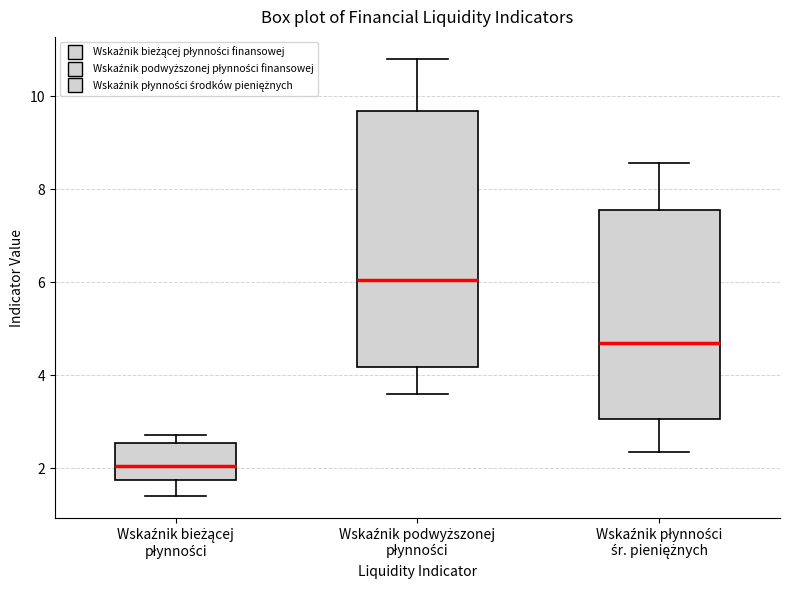

Reading left to right, read every box against the y-axis: the position of its median line, the range the box covers, and the ends of its whiskers. The values are not printed on the chart, so give them approximately, as read against the axis.

Wskaźnik bieżącej płynności: median 2.0, box 1.8 to 2.6, whiskers 1.4 to 2.8
Wskaźnik podwyższonej płynności: median 6.0, box 4.2 to 9.6, whiskers 3.6 to 10.8
Wskaźnik płynności śr. pieniężnych: median 4.6, box 3.0 to 7.6, whiskers 2.4 to 8.6